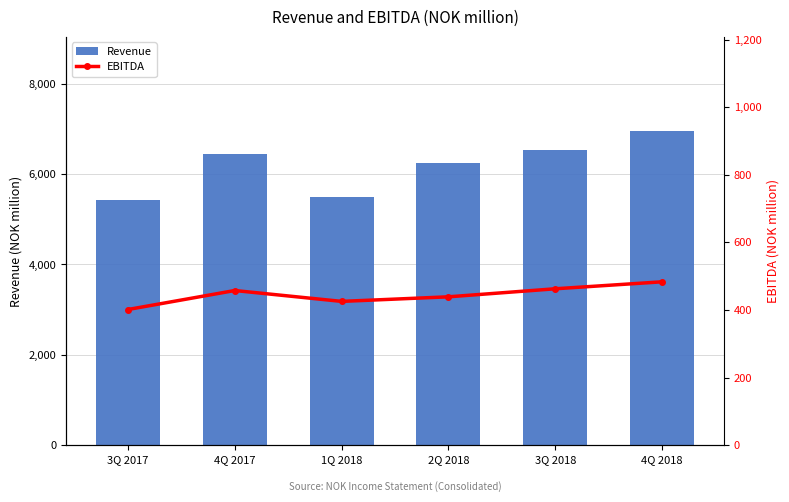

At which label is EBITDA closest to 442?

2Q 2018